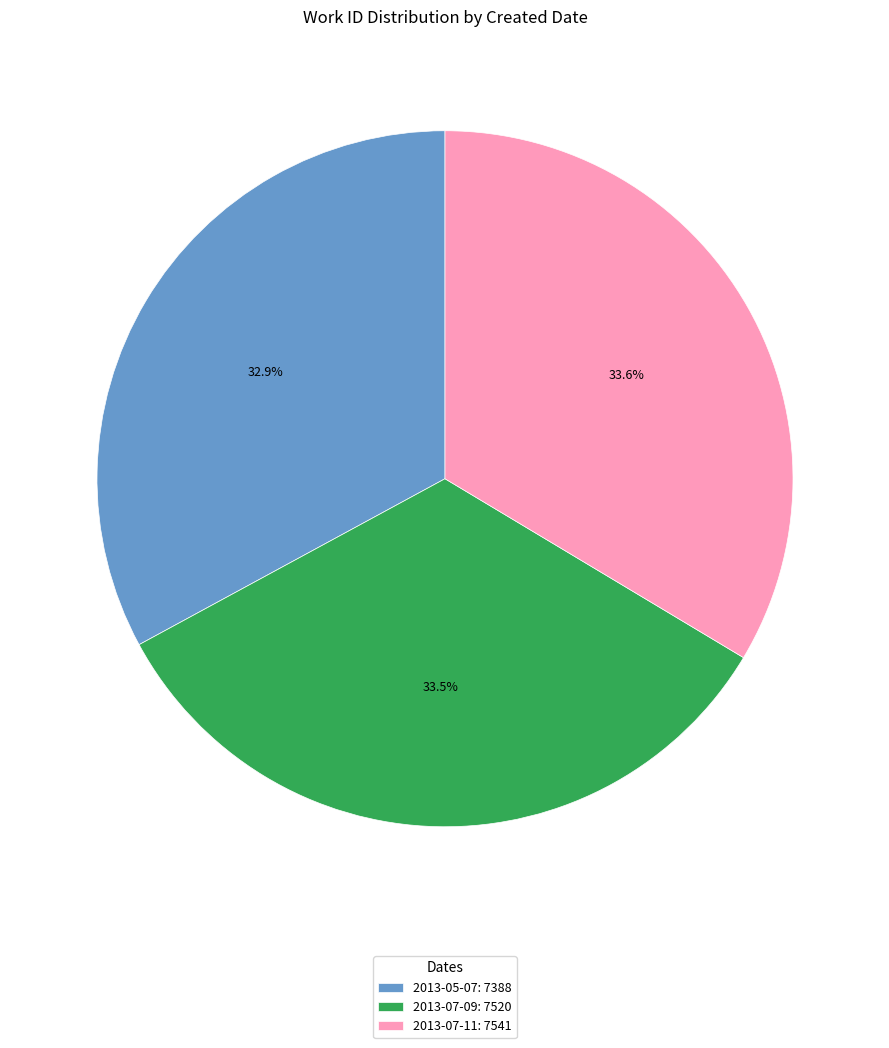

To the nearest percent, what portion does 2013-07-11 represent?

34%